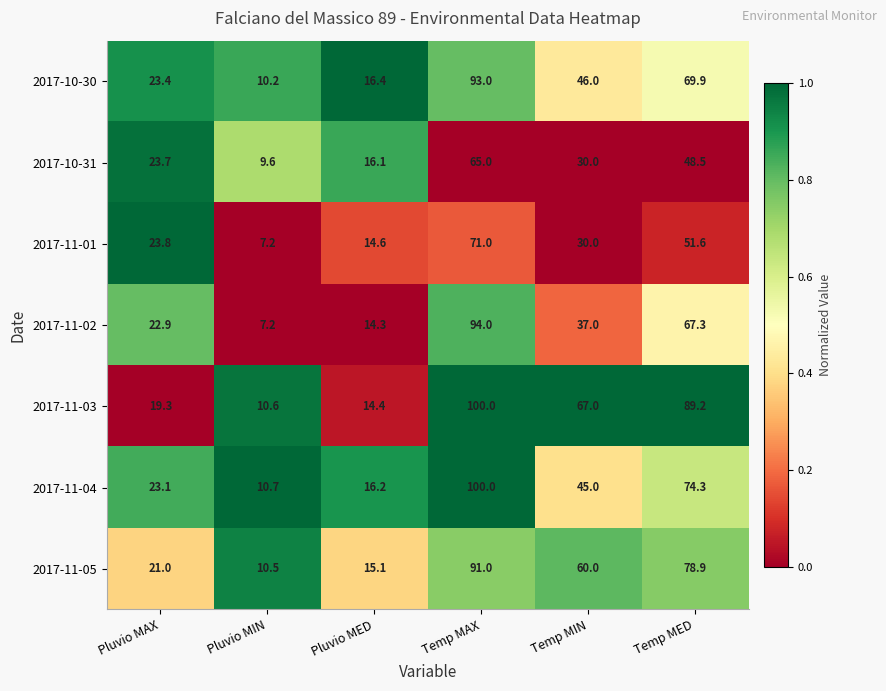

What is the total value across all series at Temp MED?

479.7